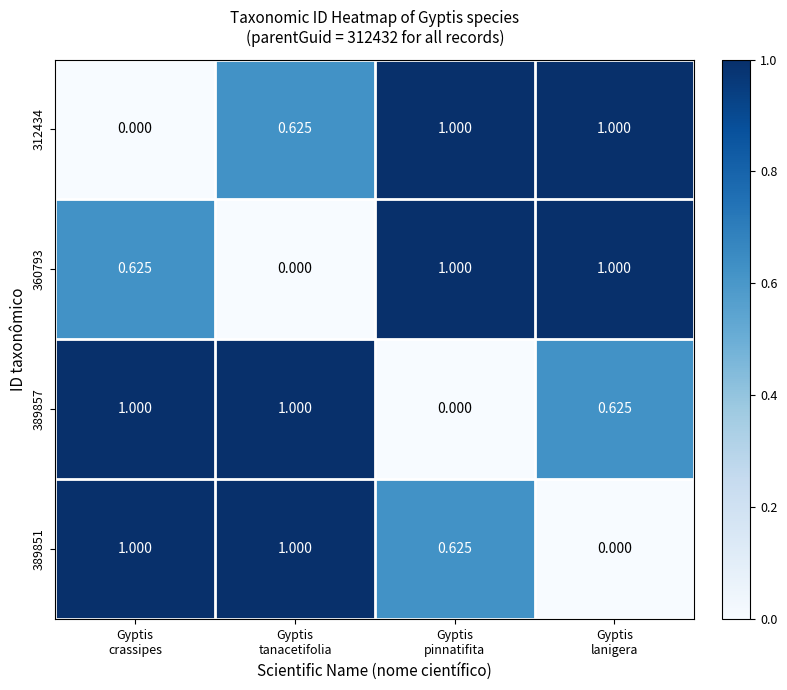

What is the spread (max minus min) of values at Gyptis
pinnatifita?

1.0